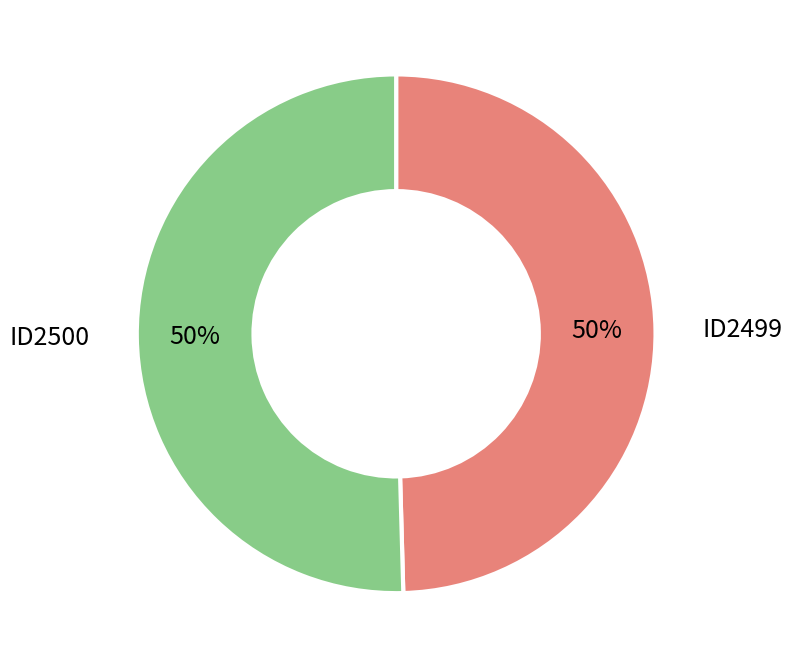

How many segments does this pie chart have?

2